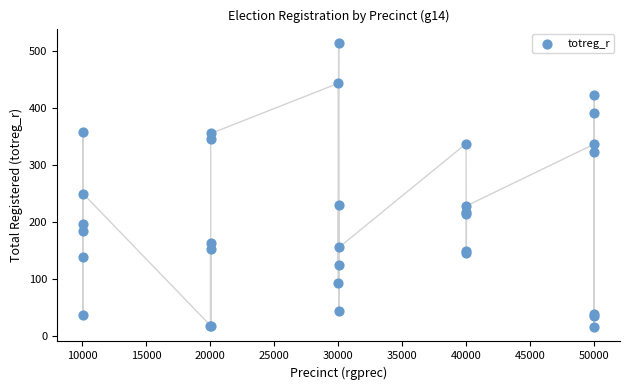

What Y value in the scatter plot is closest to 264?

249